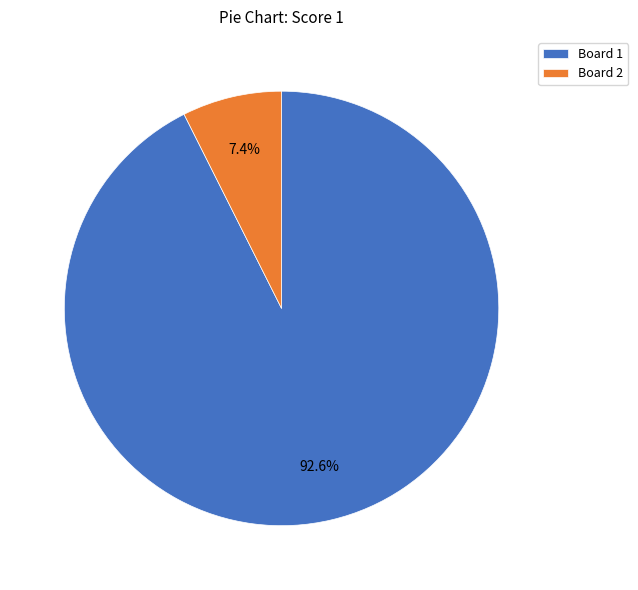

What is the majority slice?

Board 1